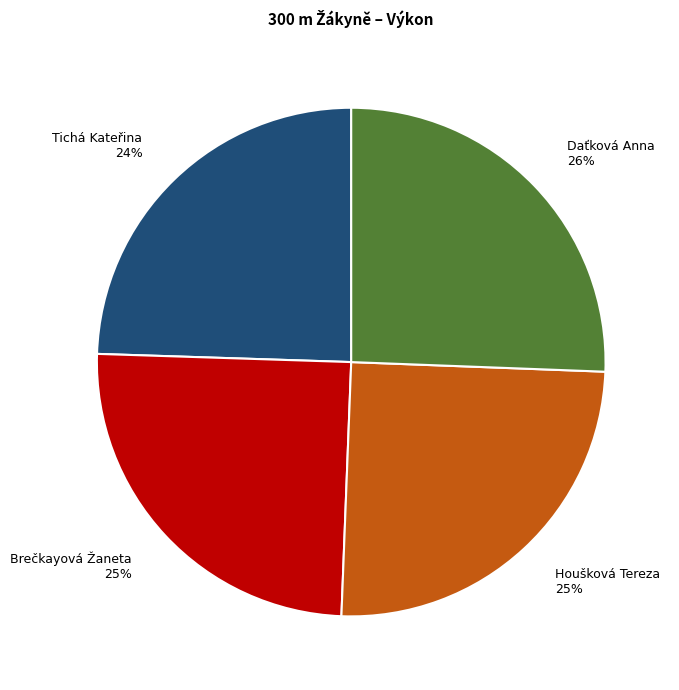

To the nearest percent, what is the combined percentage of Houšková Tereza and Tichá Kateřina?

49%